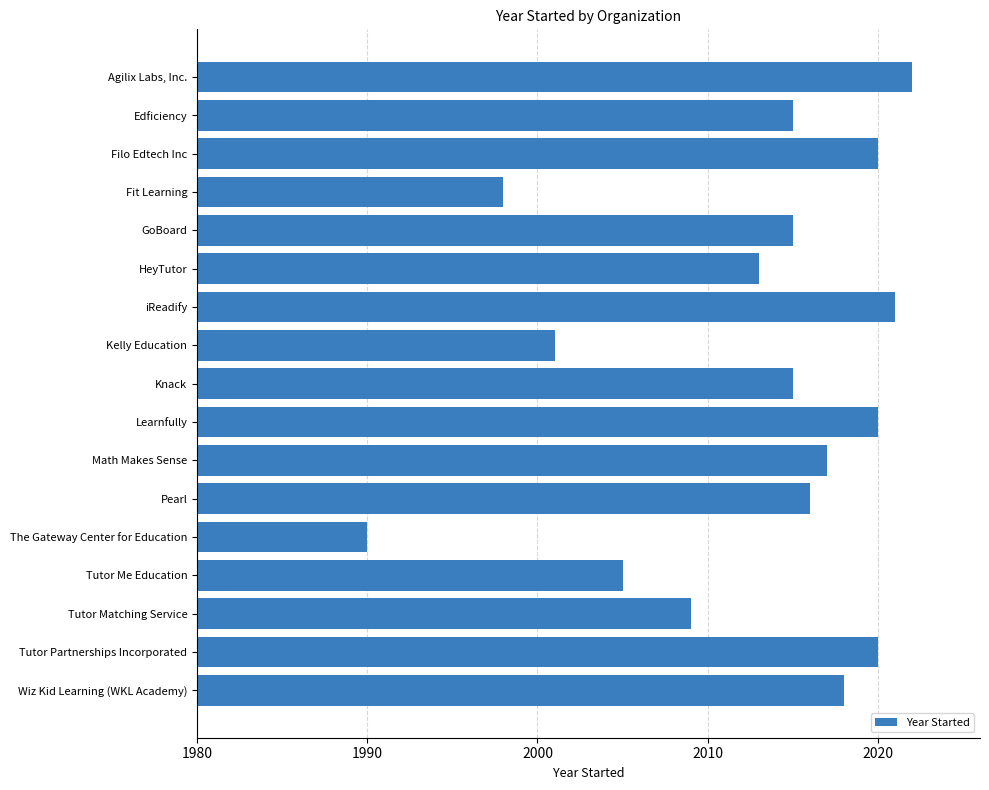

What is the average value?

2013